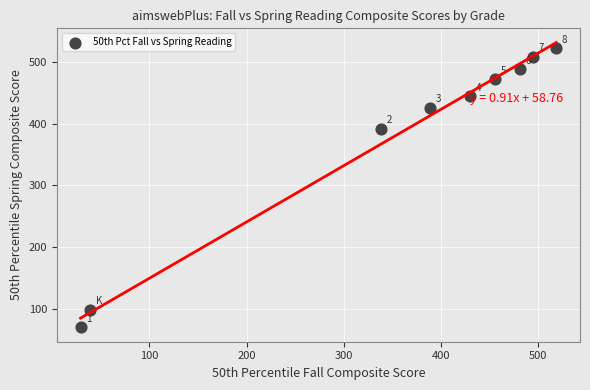

What Y value in the scatter plot is closest to 296?

392